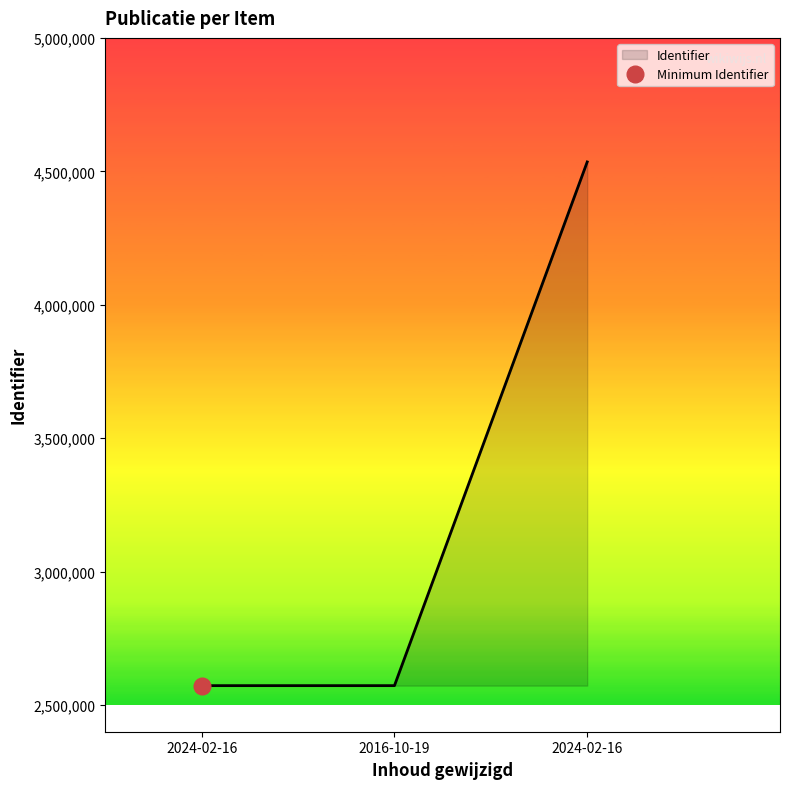

Is it true that the value at 2016-10-19 is 2572691?

True